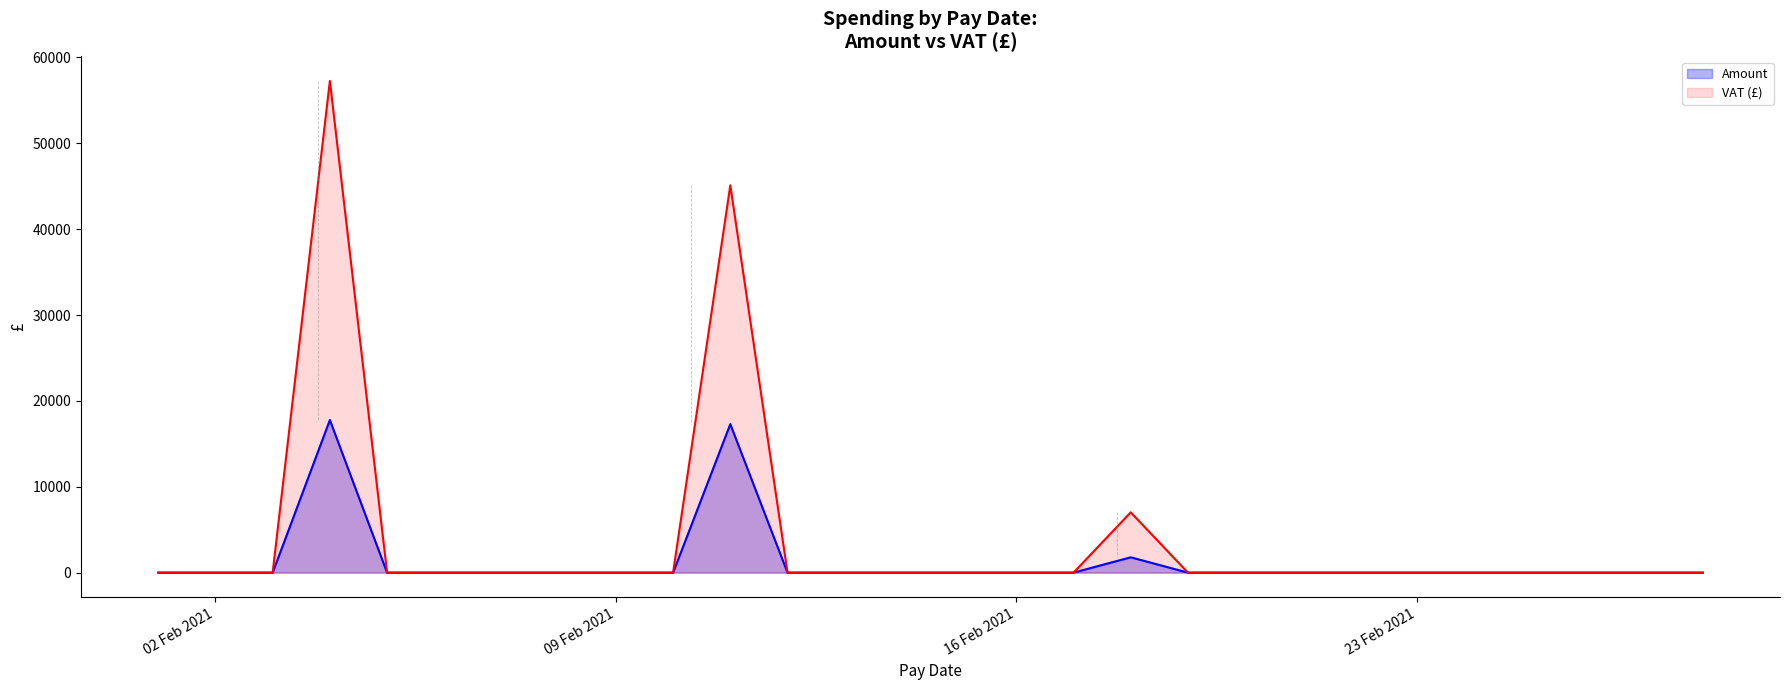

What is the greatest value displayed?

57256.8